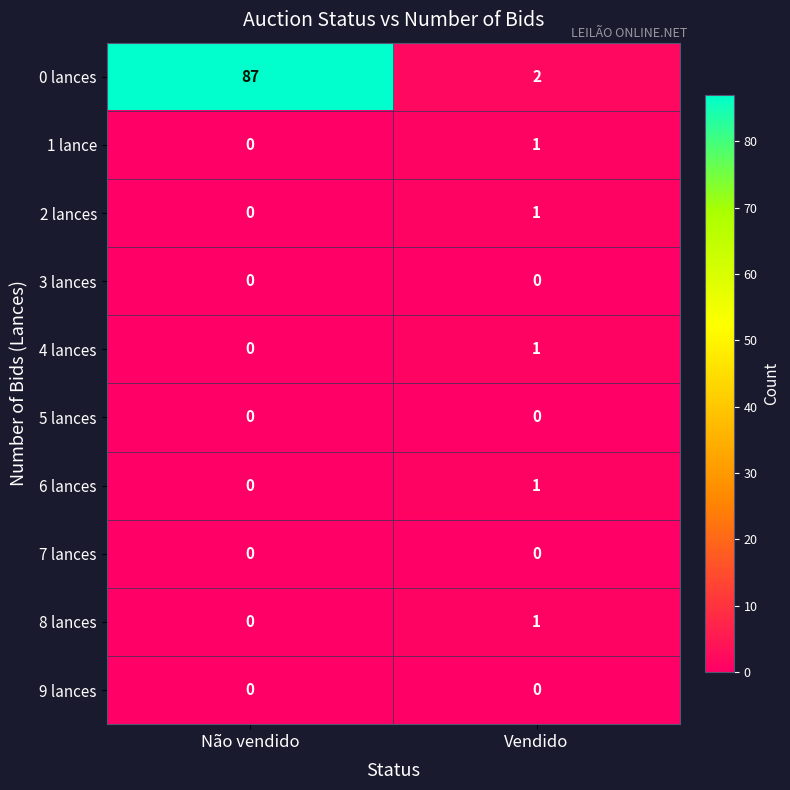

Which label corresponds to the largest value in the chart?

Não vendido